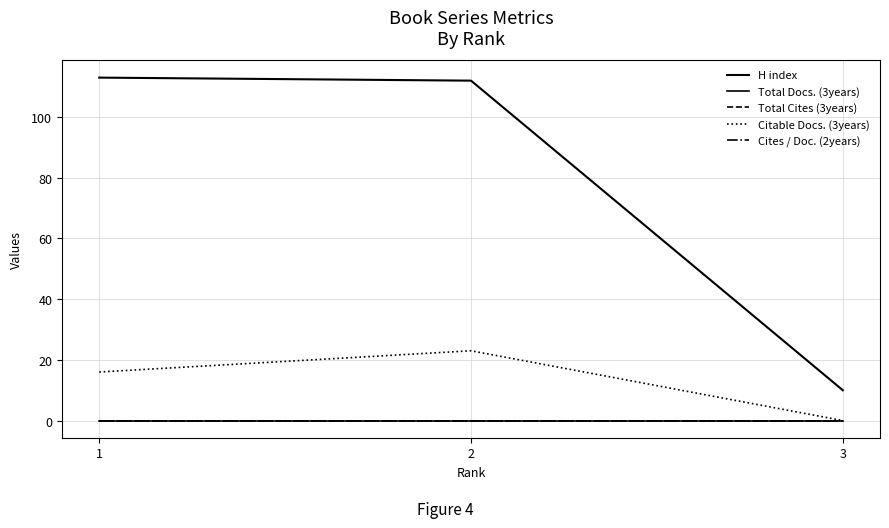

Rank the series by their maximum value, from highest to lowest.

H index, Citable Docs. (3years), Total Docs. (3years), Total Cites (3years), Cites / Doc. (2years)